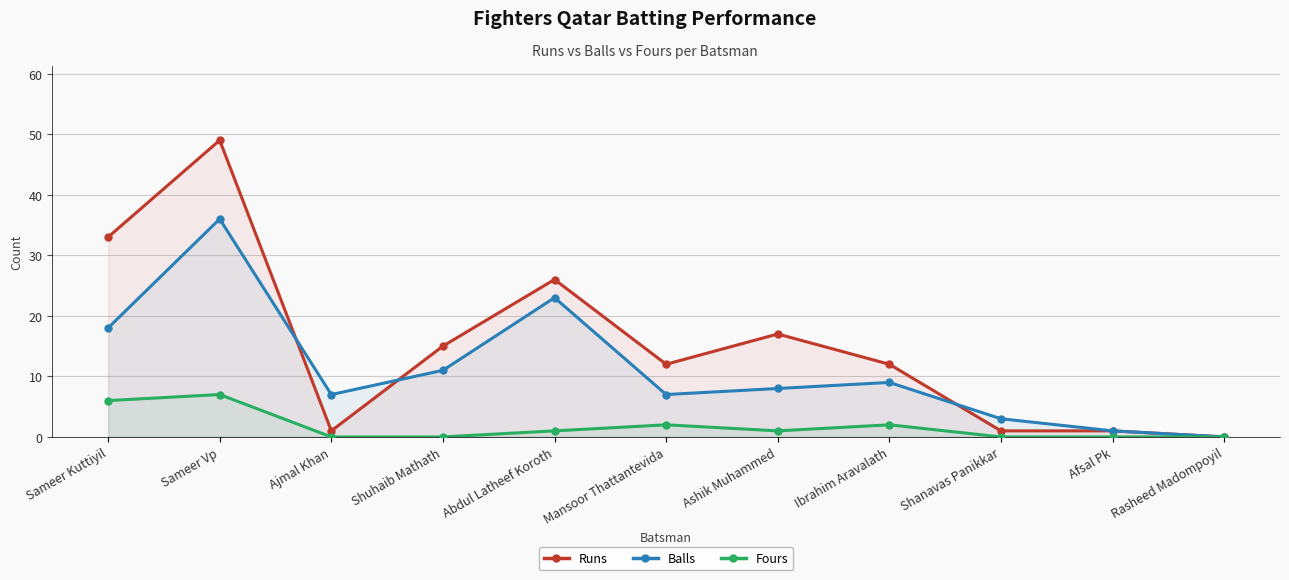

At which category is the sum across all series the highest?

Sameer Vp